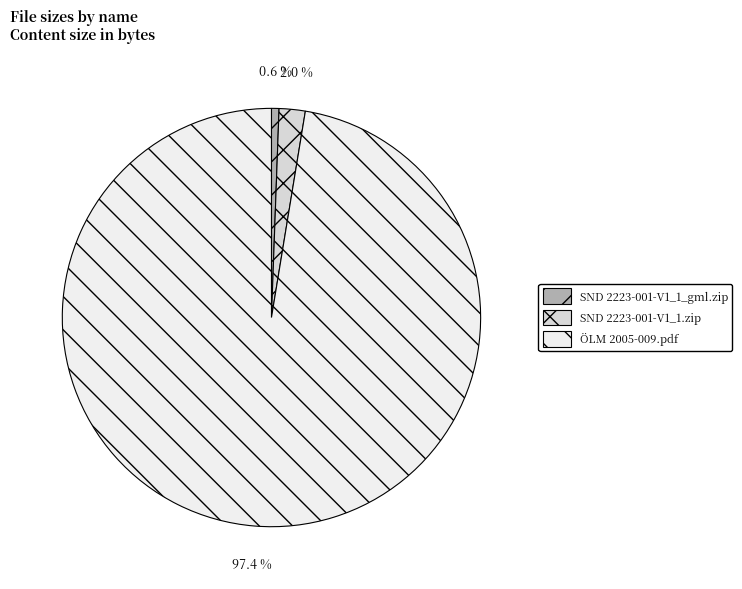

To the nearest percent, what percentage of the pie is ÖLM 2005-009.pdf?

97%